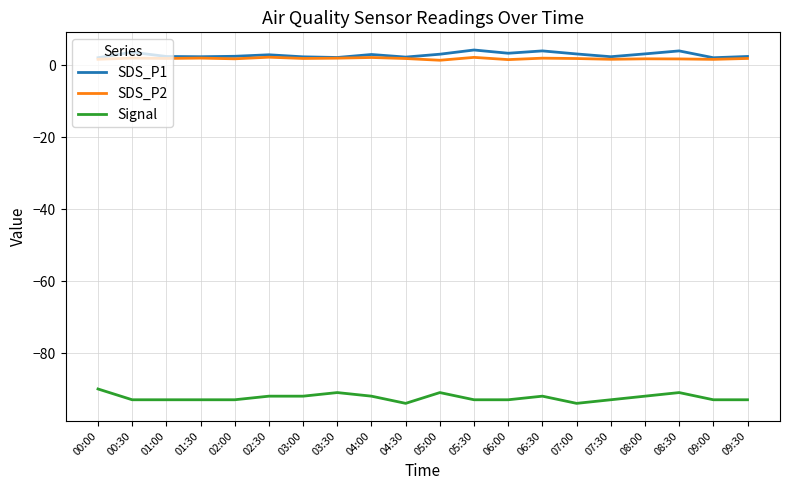

What are all the series names shown in the legend?

SDS_P1, SDS_P2, Signal